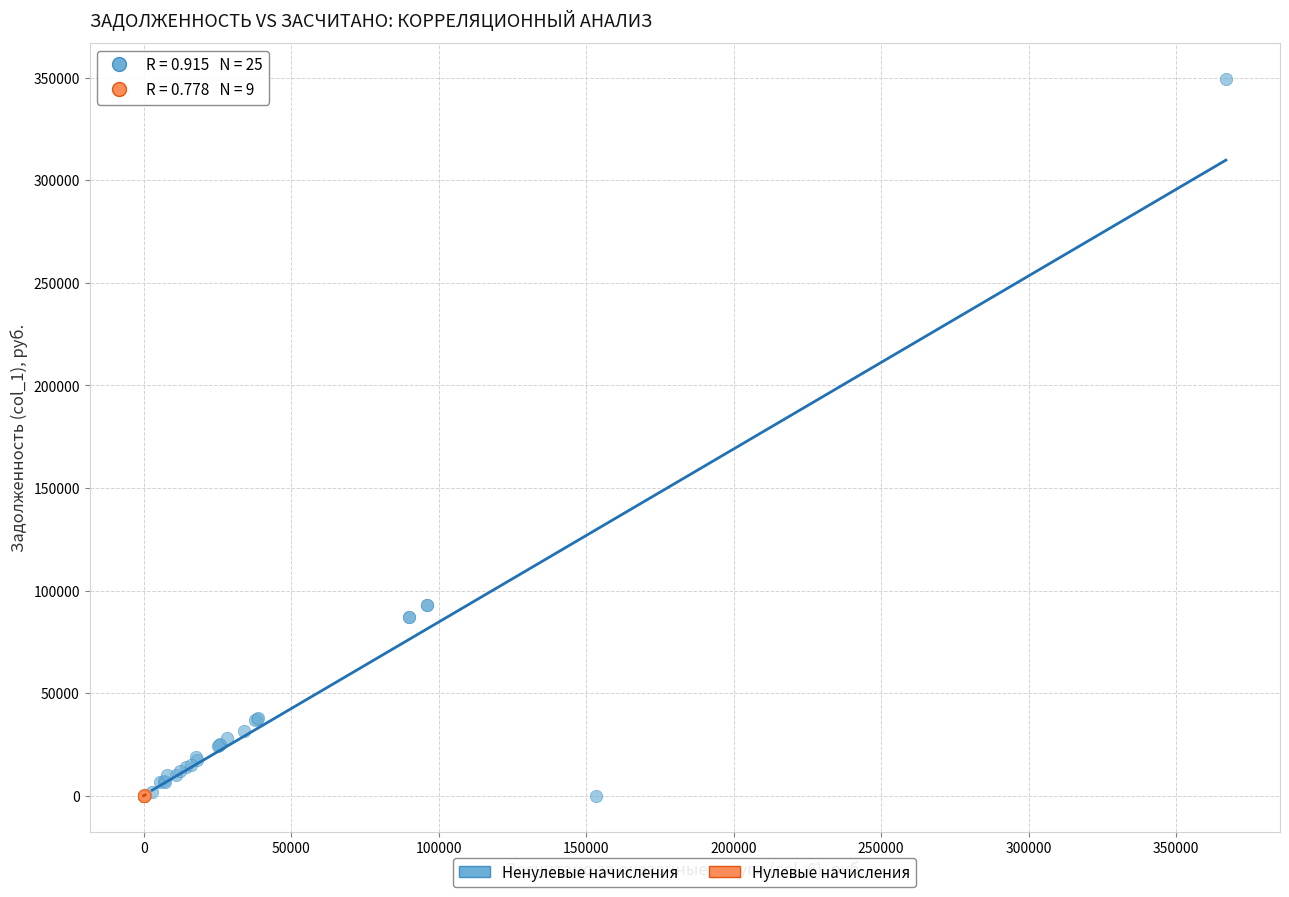

Which series reaches the maximum Y coordinate?

Ненулевые начисления